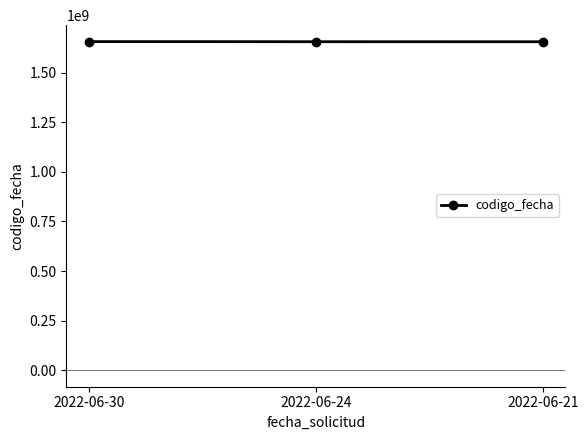

How many data points does each series have?

3